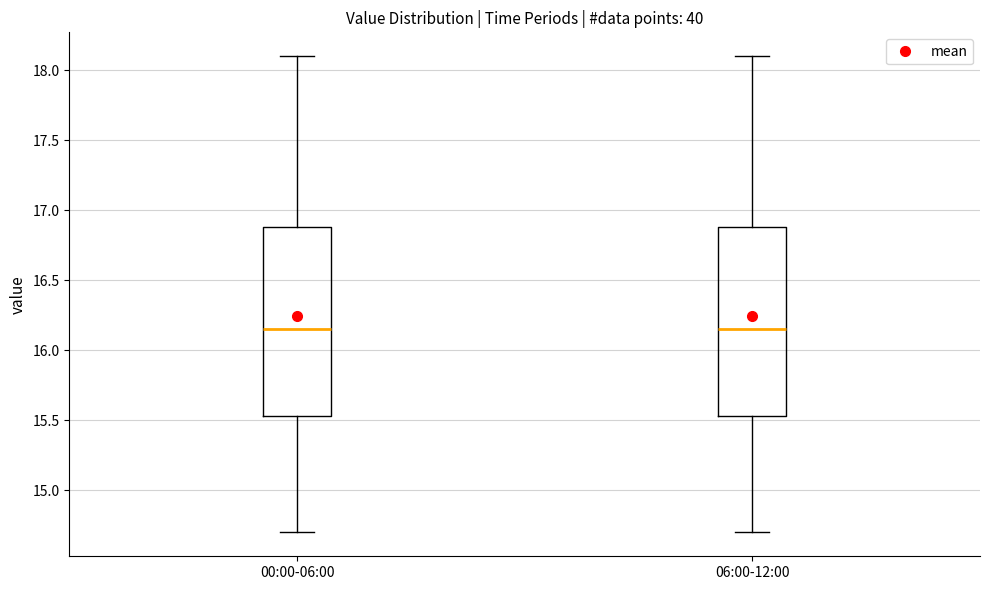

Reading left to right, read every box against the y-axis: the position of its median line, the range the box covers, and the ends of its whiskers. The values are not printed on the chart, so give them approximately, as read against the axis.

00:00-06:00: median 16.15, box 15.55 to 16.90, whiskers 14.70 to 18.10
06:00-12:00: median 16.15, box 15.55 to 16.90, whiskers 14.70 to 18.10